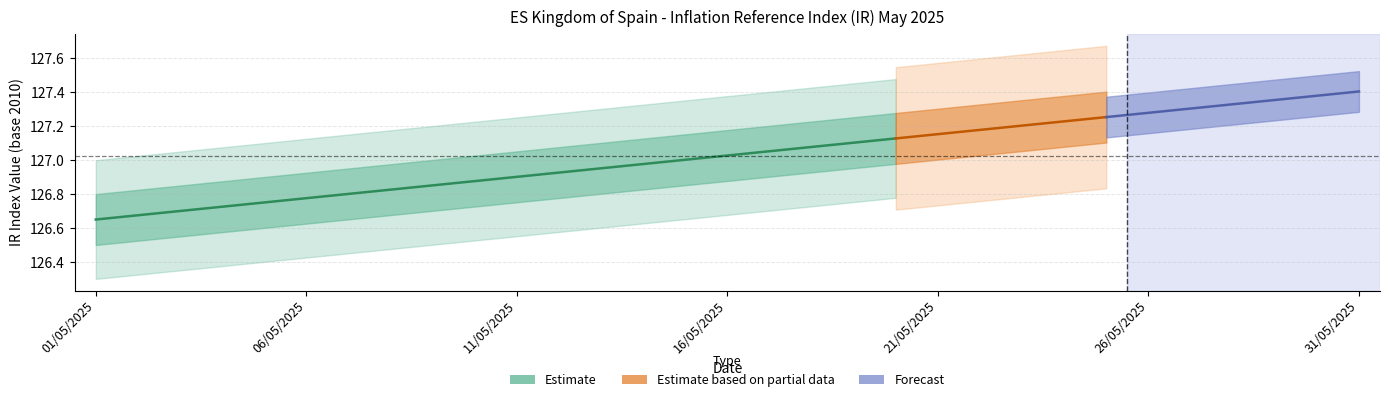

Read the Estimate value at 06/05/2025.

126.8